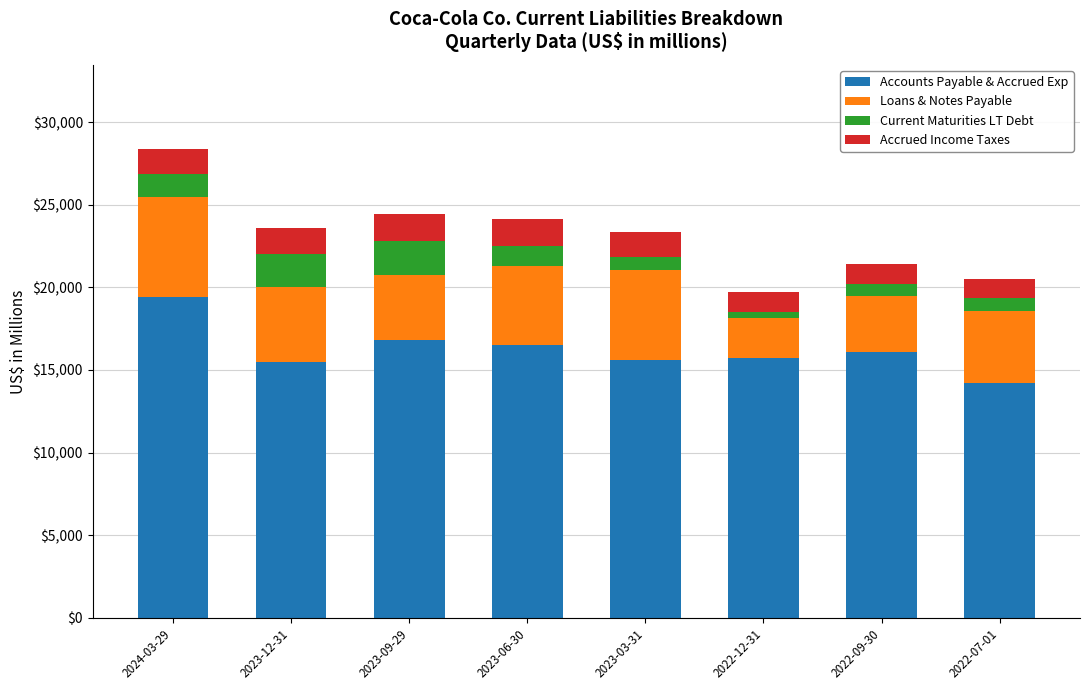

What is the difference between the maximum and minimum values in the Accounts Payable & Accrued Exp series?

5212